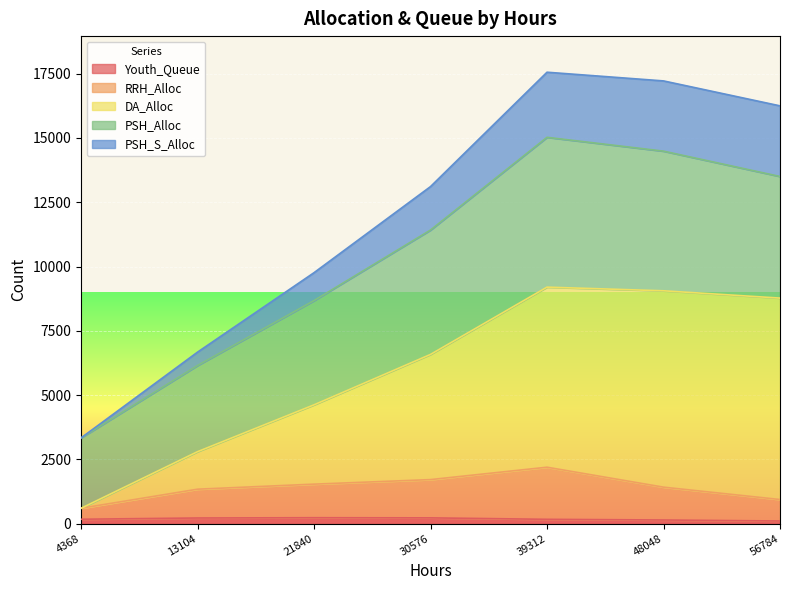

Does the chart display data point markers on the line(s)?

No